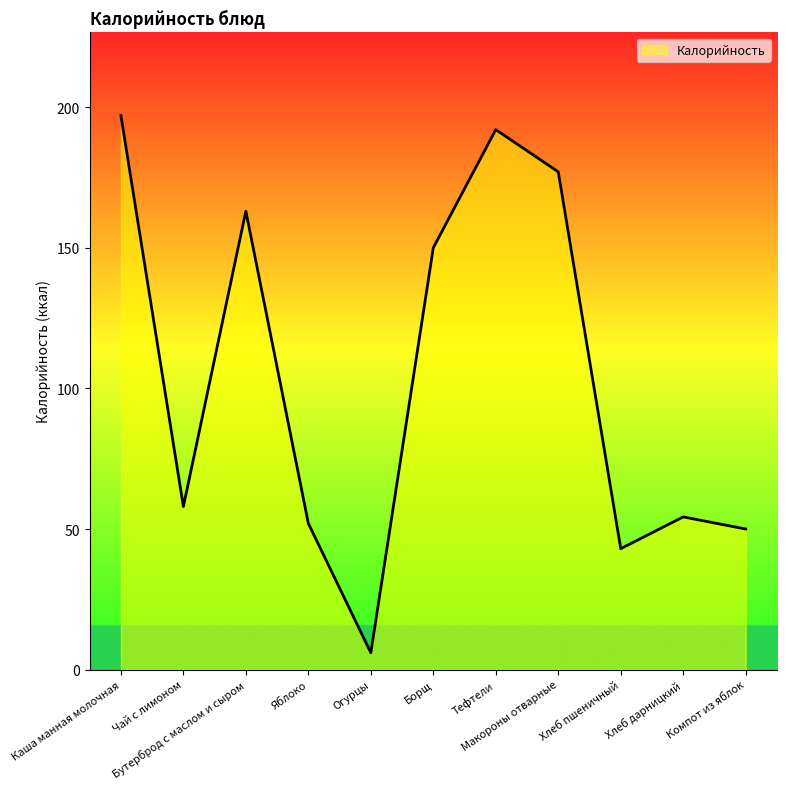

What is the change in value from Макороны отварные to Компот из яблок?

-127.0